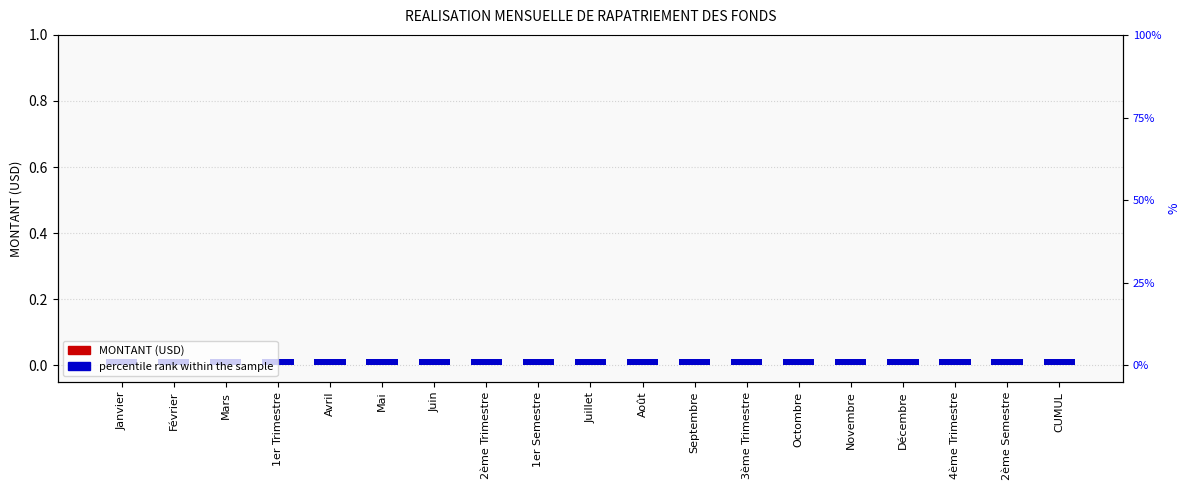

Which series changed the most between Janvier and Novembre?

MONTANT (USD)